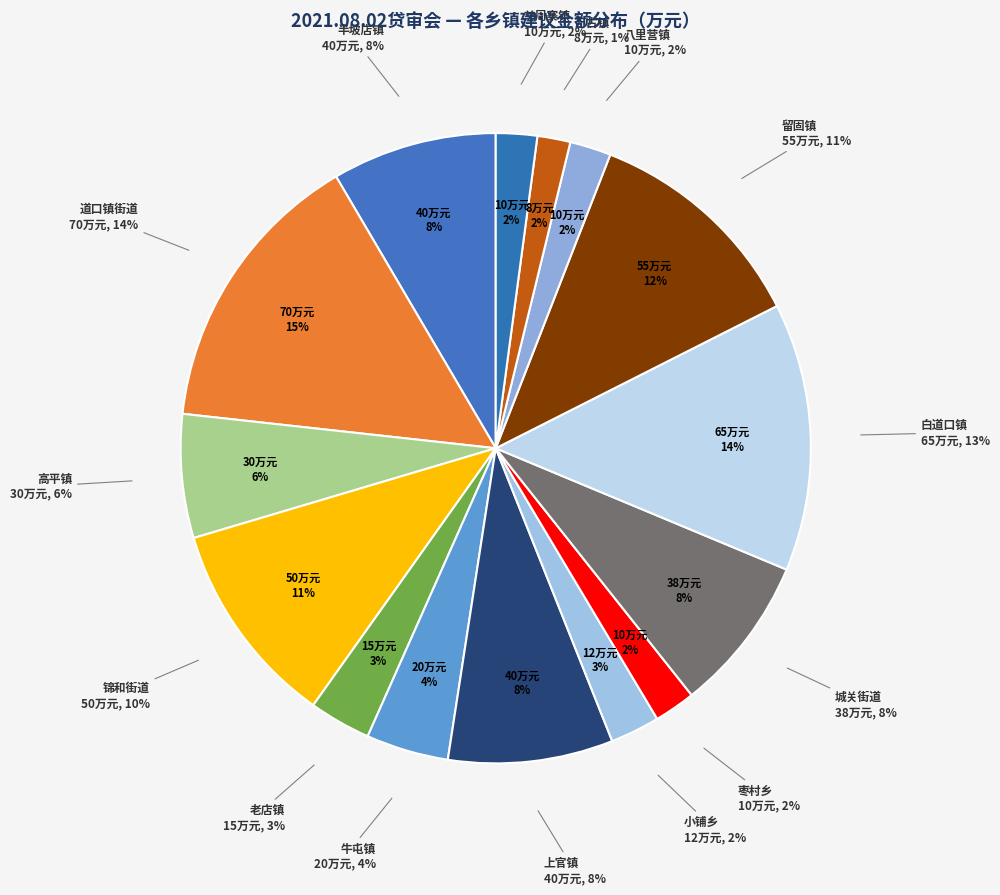

What percentage do 枣村乡 and 慈周寨镇 together represent?

4.2%